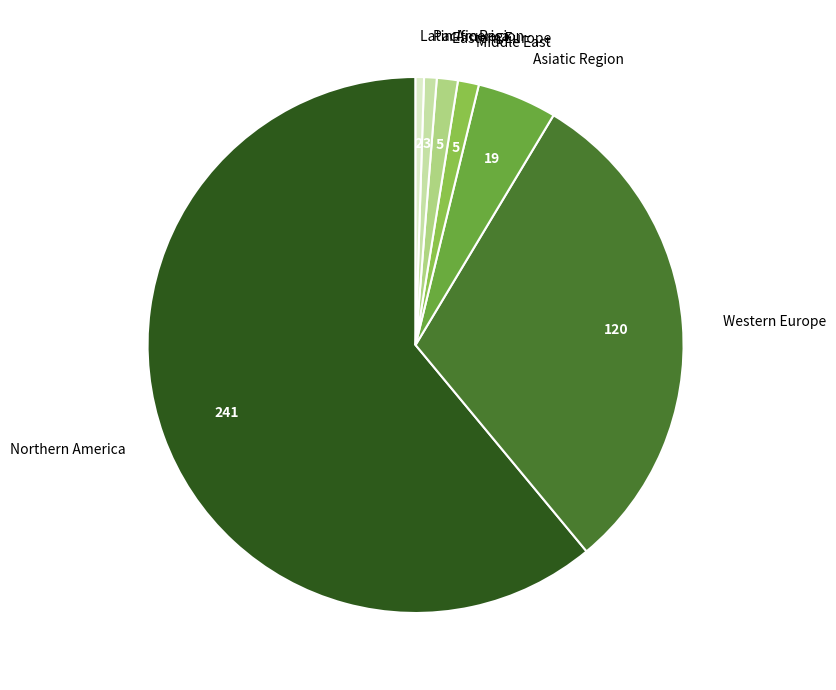

What is the largest slice in the pie chart?

Northern America